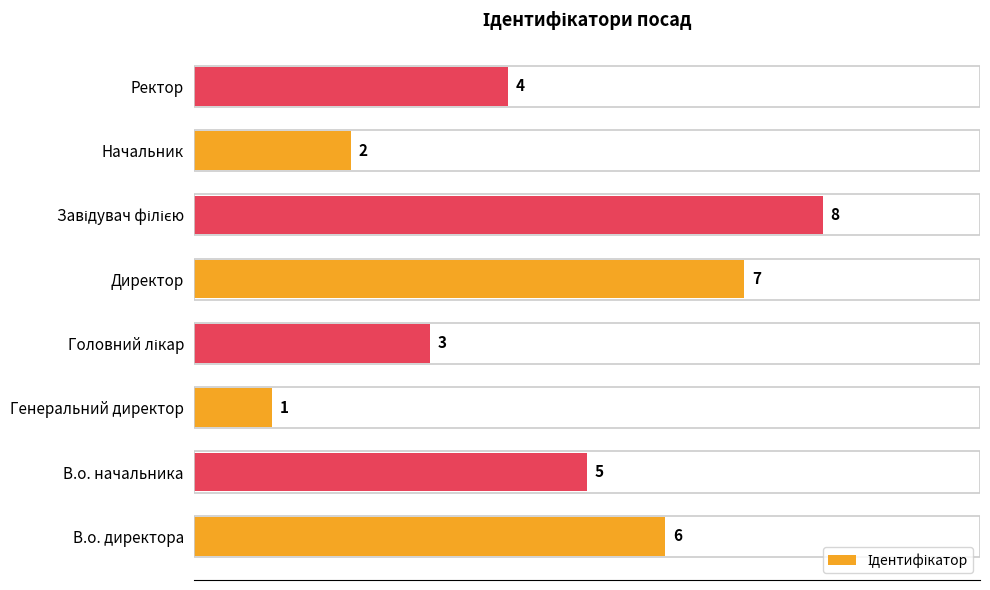

Reading bottom to top, transcribe all the data shown in this chart.

6	5	1	3	7	8	2	4